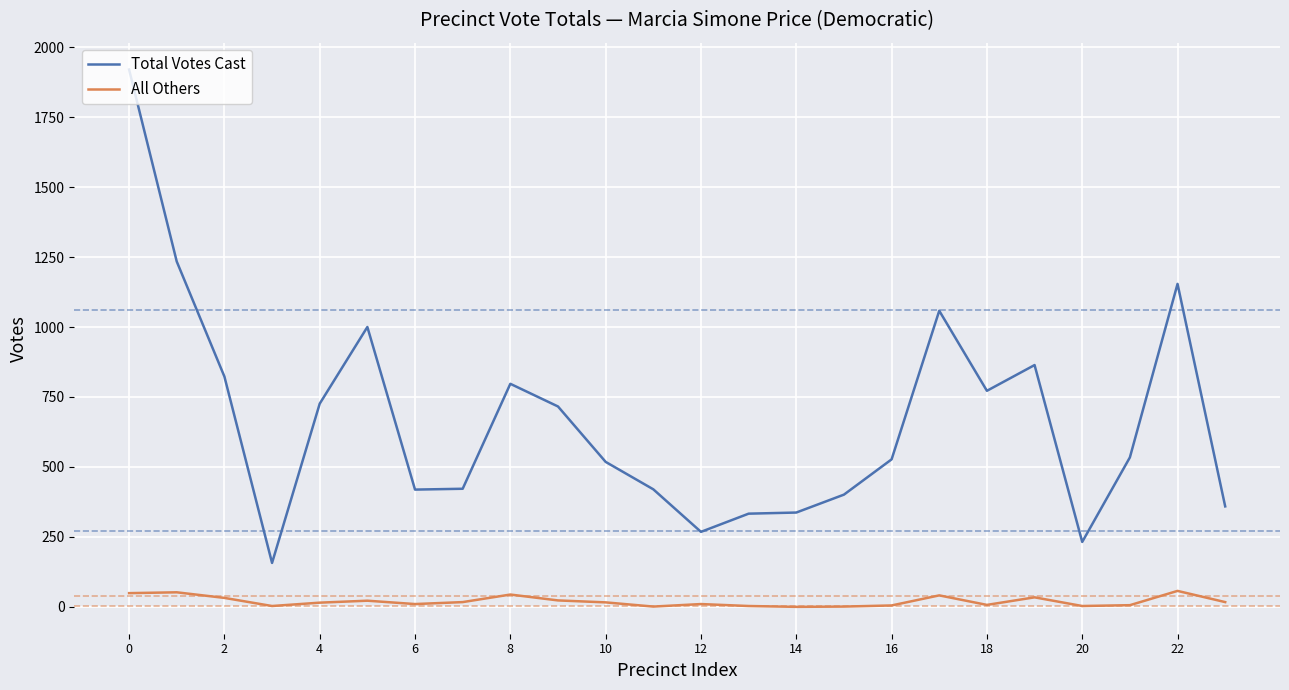

What is the difference between the maximum and minimum values in the All Others series?

57